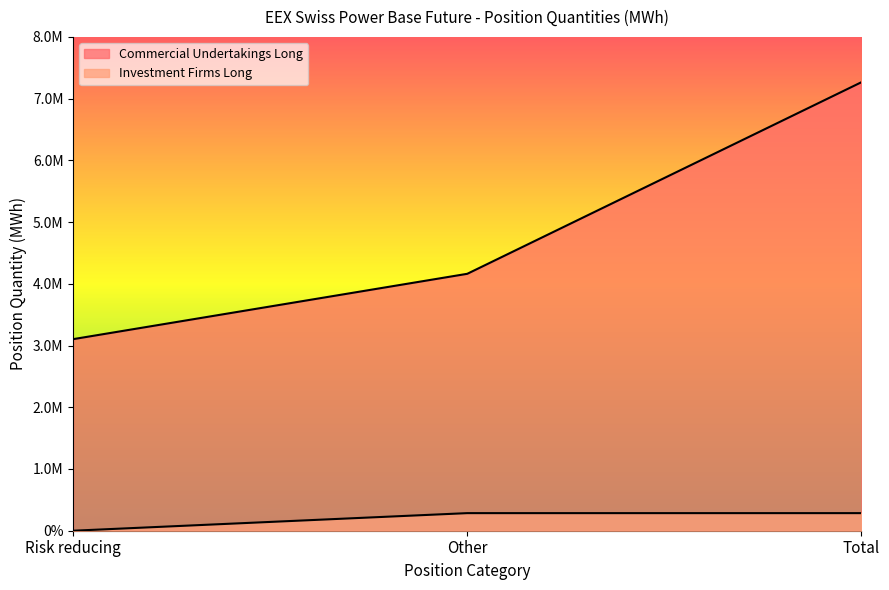

At which category does the chart reach its peak across all series?

Total